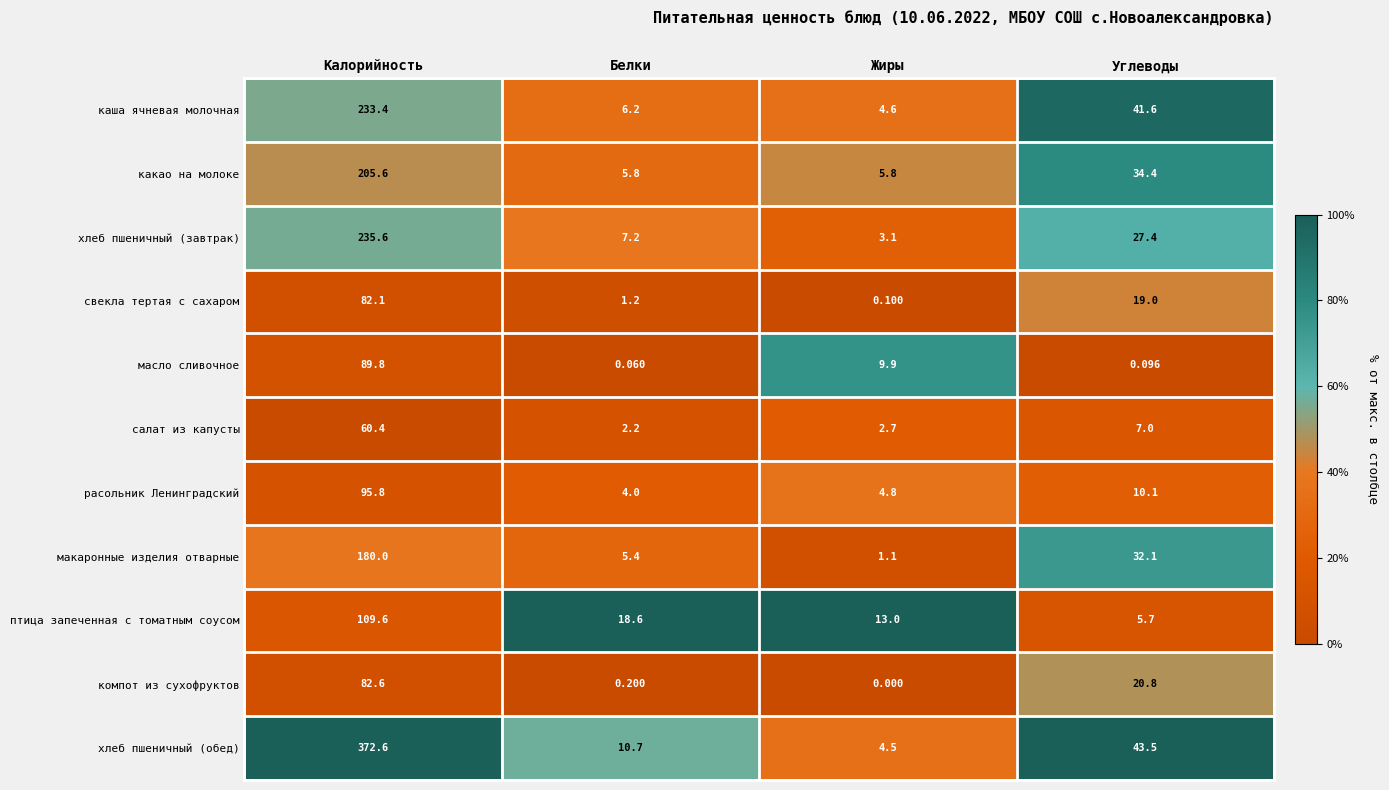

At which label is какао на молоке closest to 105?

Углеводы